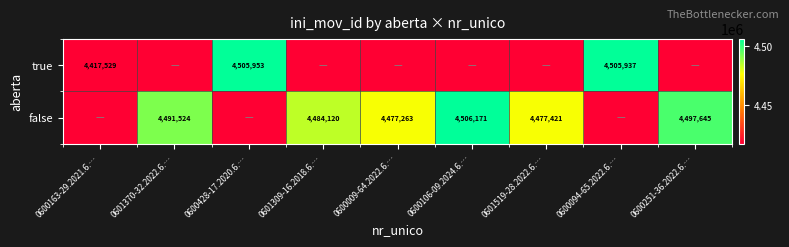

The false series shows 4506171 at 0600106-09.2024.6.…. True or false?

True